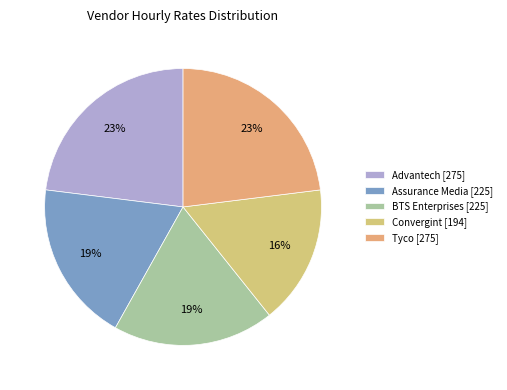

How many segments does this pie chart have?

5